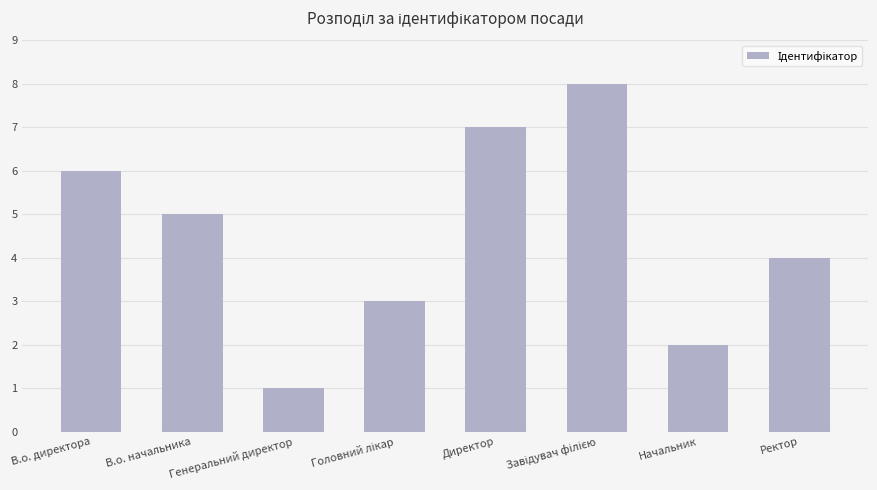

The chart shows a value of 4 at Ректор. True or false?

True